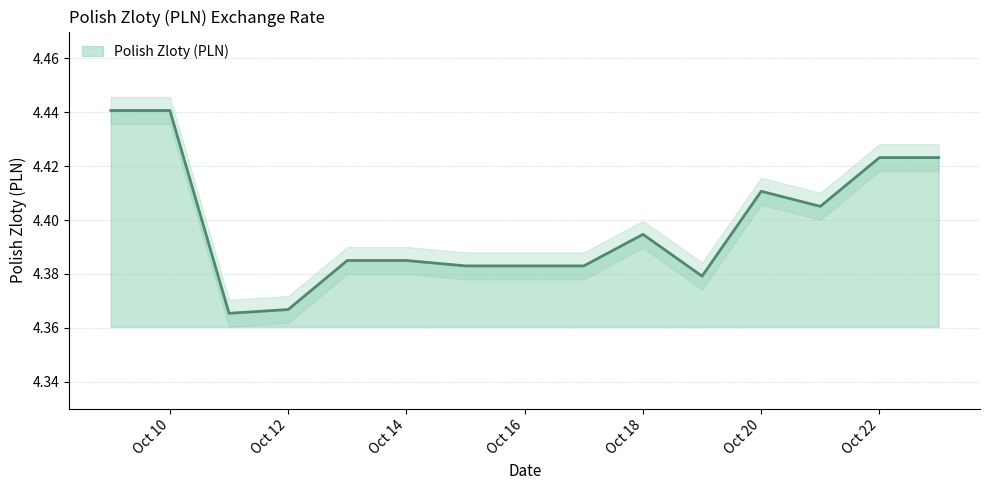

Where is the data nearest to the value 4?

2021-10-11